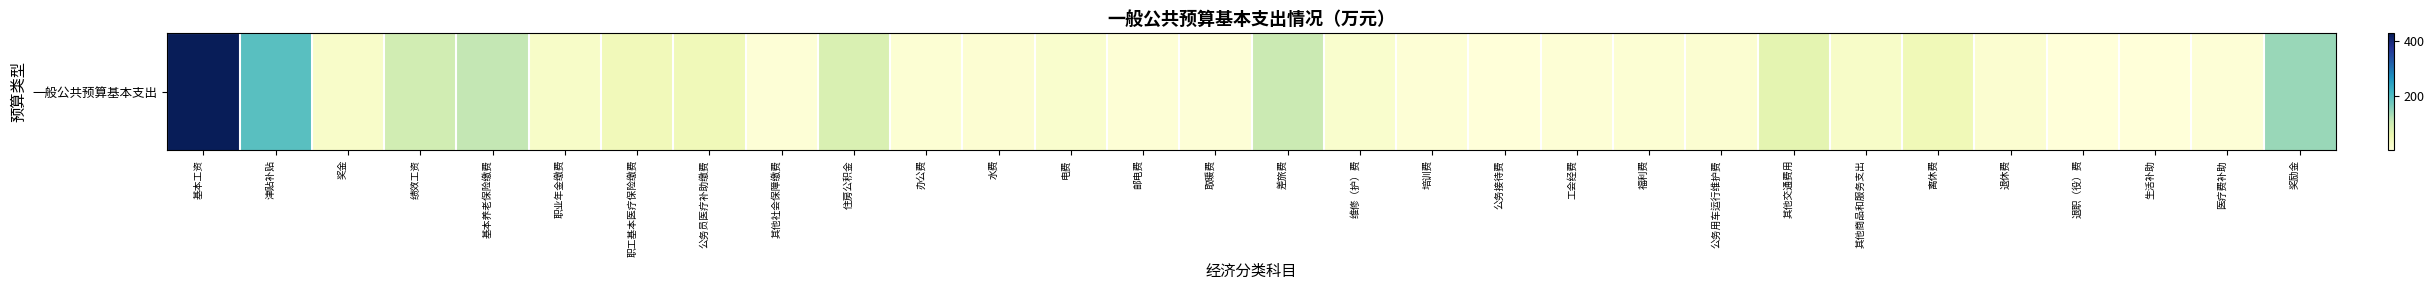

At which label is the value closest to 214?

津贴补贴